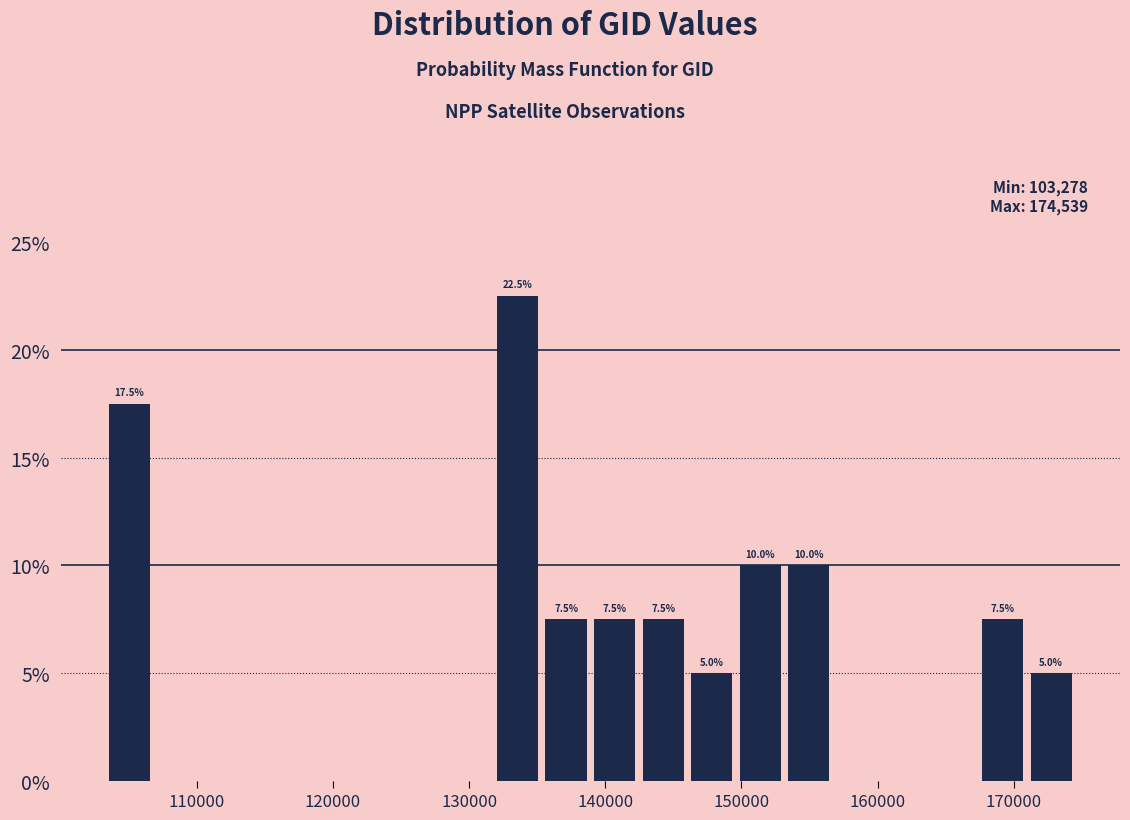

Read against the x-axis, roughly where is the centre of the tallest bar?

134000